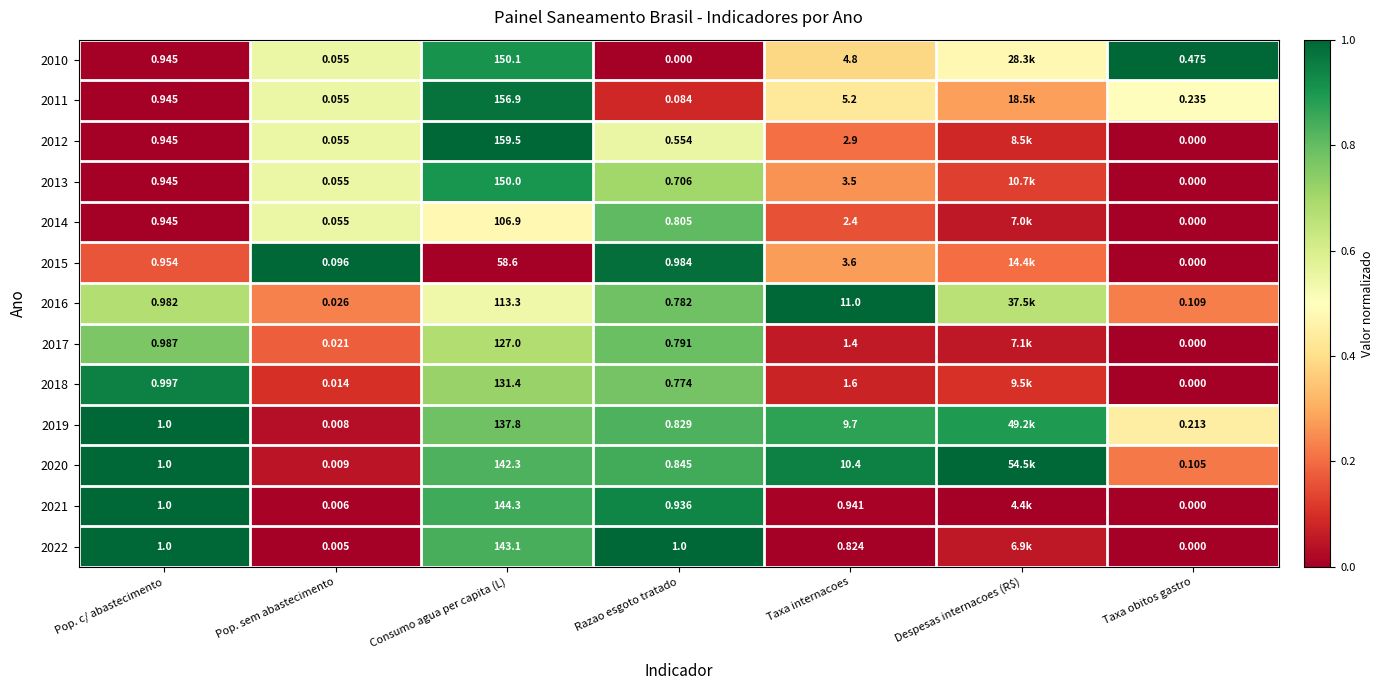

At how many categories does at least one series exceed 0?

7